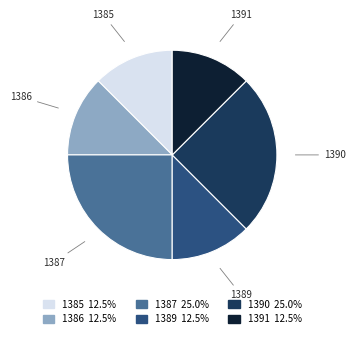

The 1390 slice represents 25% of the pie. True or false?

True